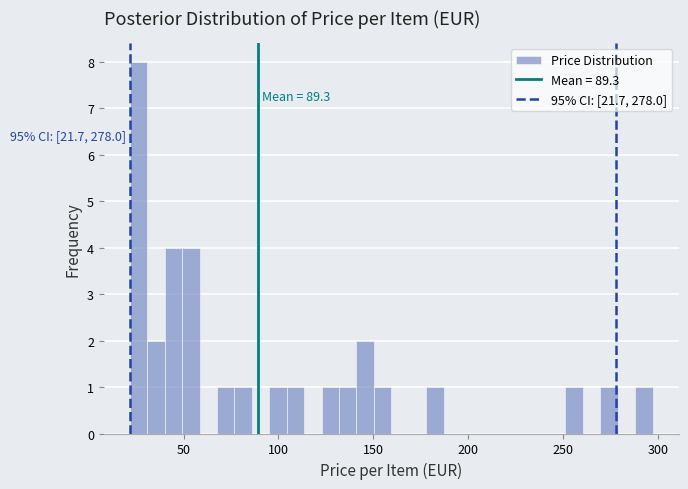

Read against the x-axis, roughly where is the centre of the tallest bar?

25